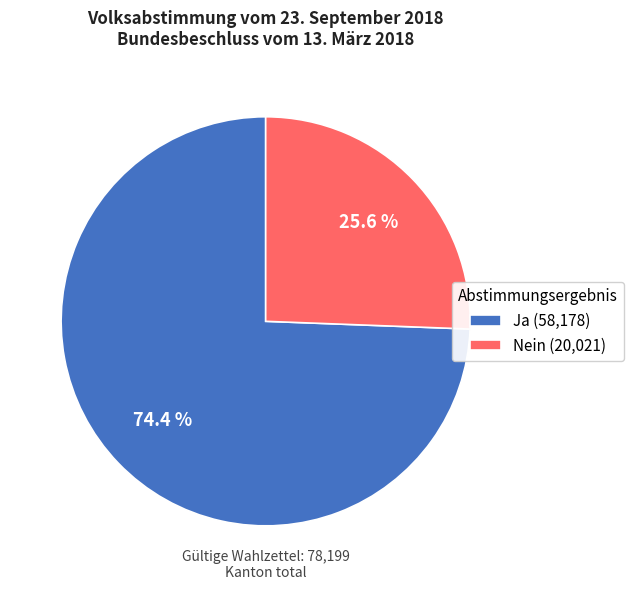

What percentage is the Ja slice, to the nearest percent?

74%